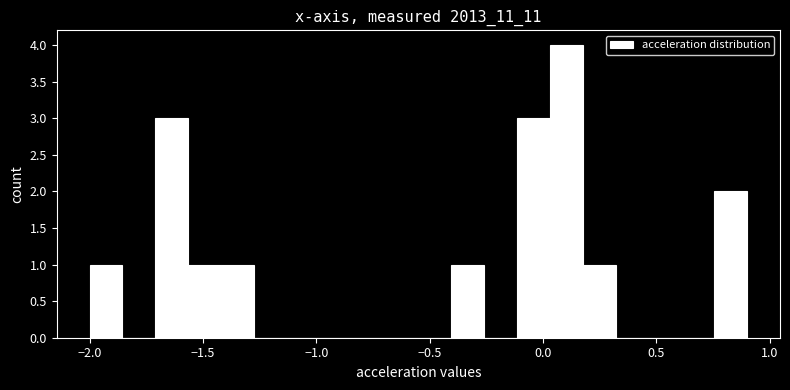

Read against the x-axis, roughly where is the centre of the tallest bar?

0.10